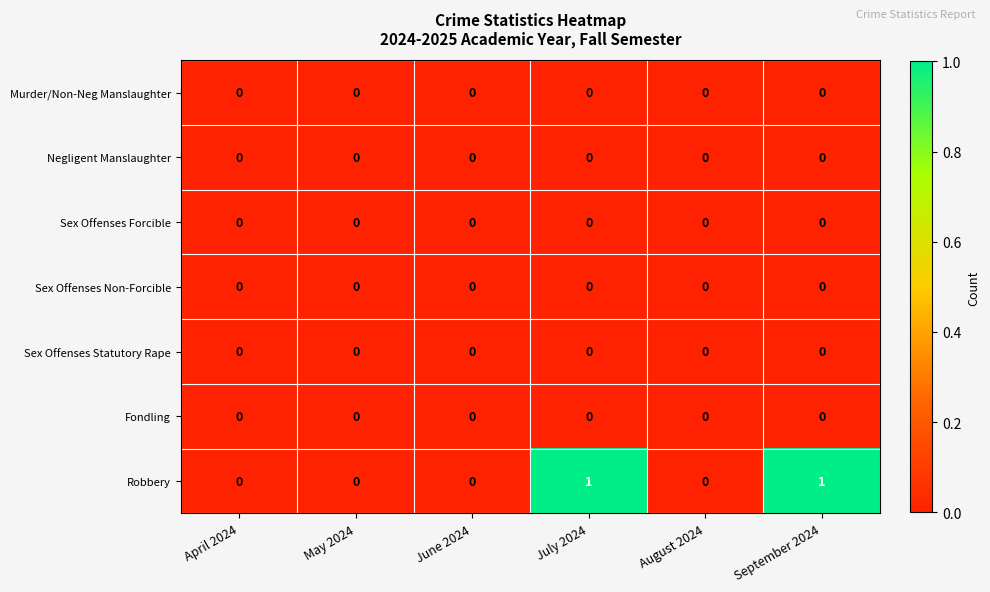

Which series has the largest range (max minus min)?

Robbery